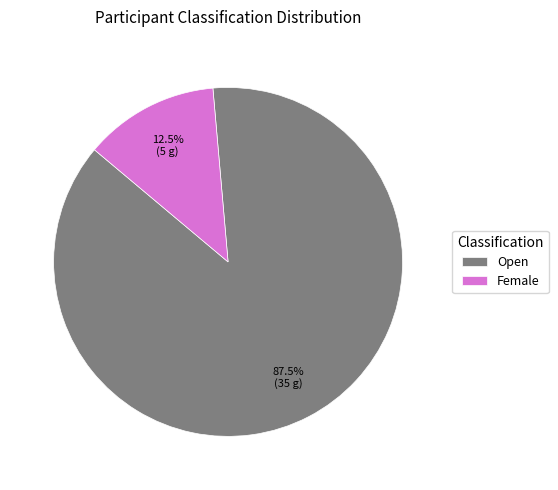

Which slice is the largest?

Open